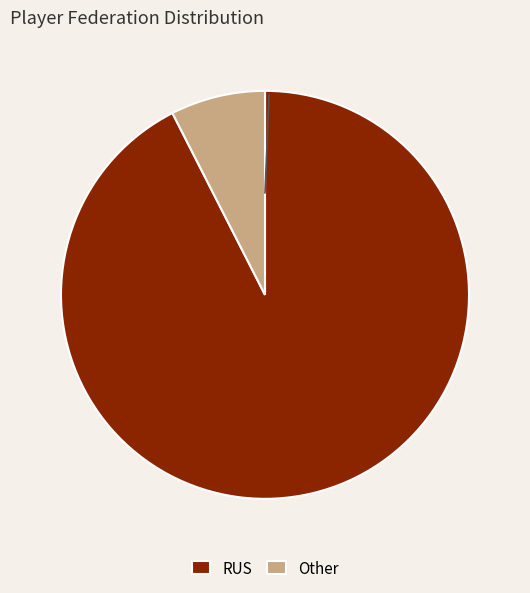

Is it true that RUS is 92% of the pie?

True